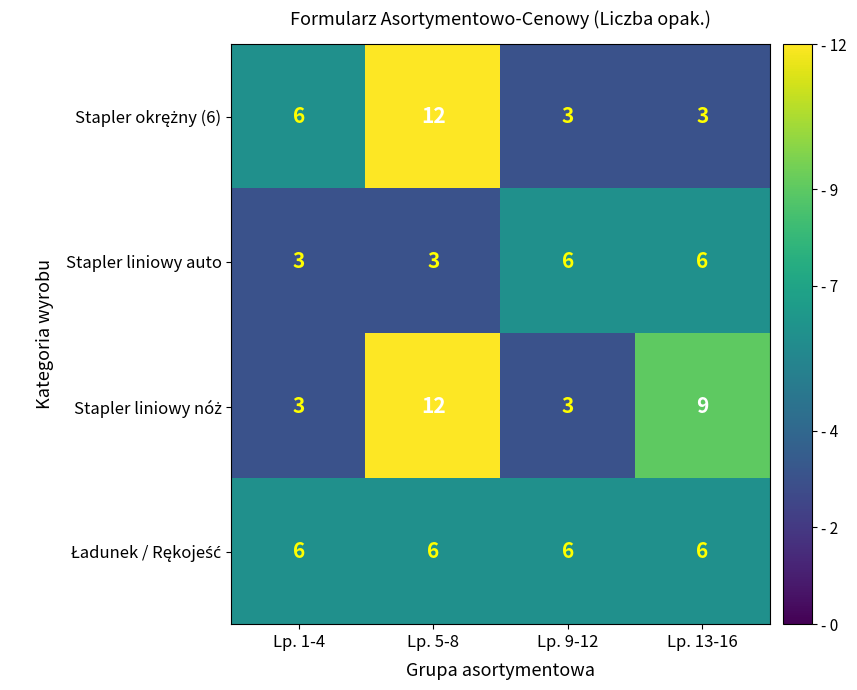

At which category does the chart reach its peak across all series?

Lp. 5-8